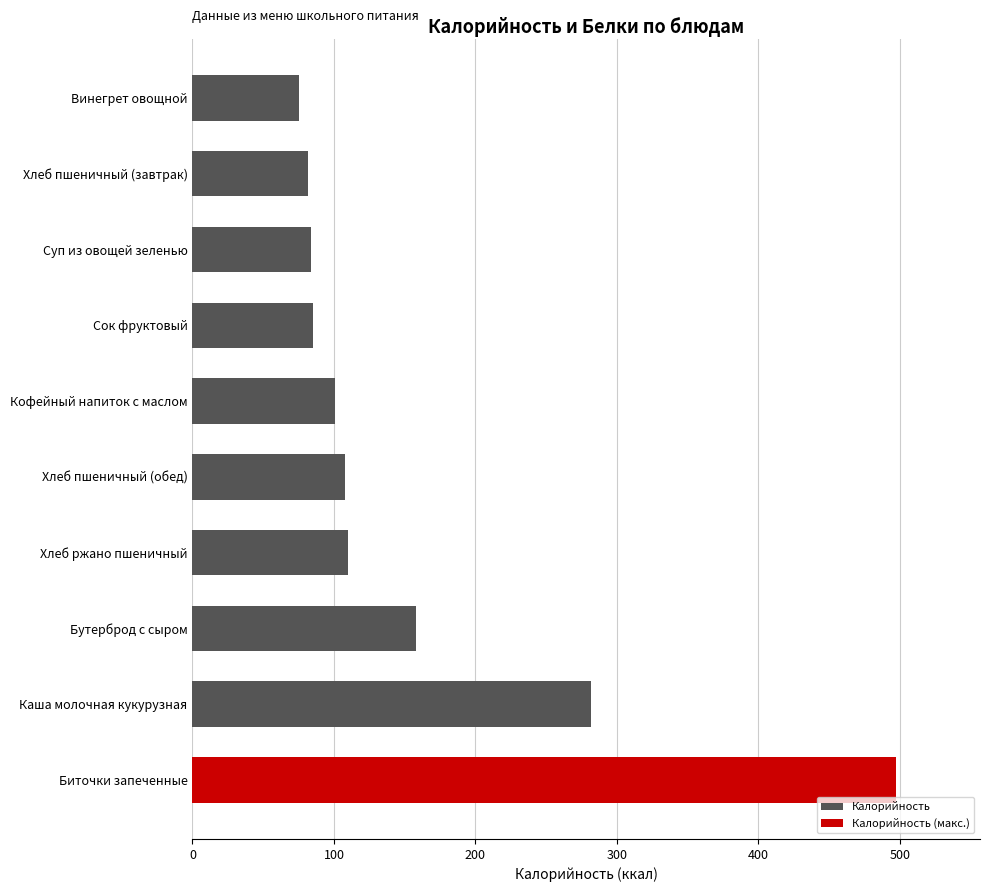

Approximately how many times larger is the value at Хлеб ржано пшеничный compared to Каша молочная кукурузная?

0.4